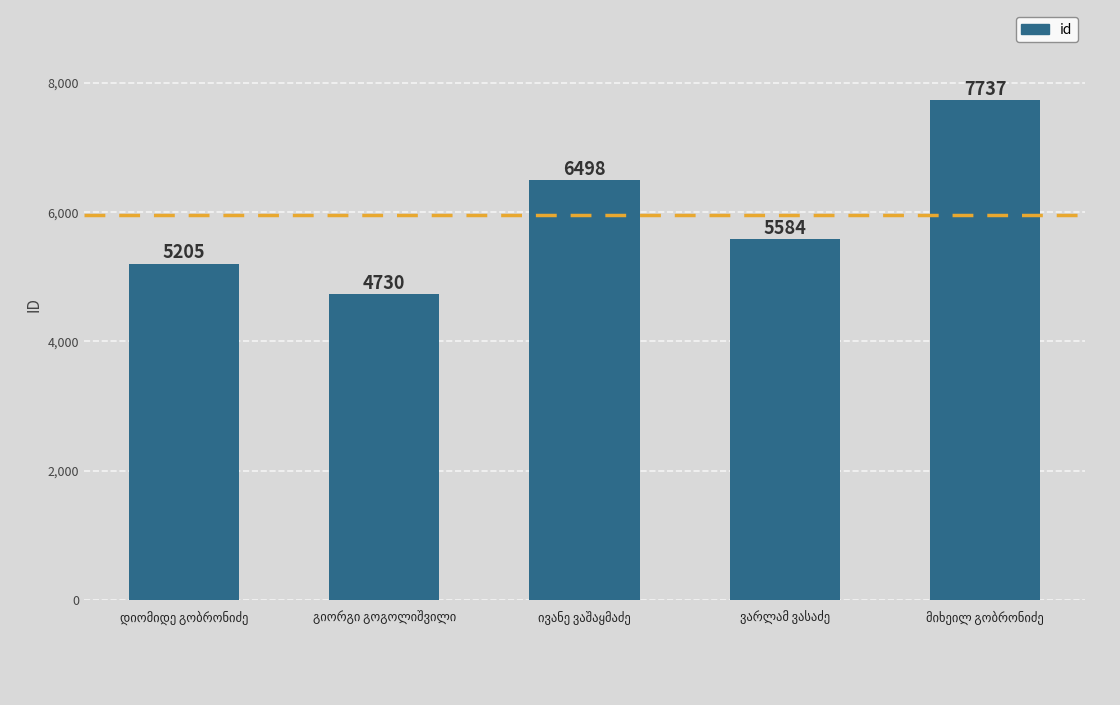

Reading right to left, what are all the values shown in this chart?

7737	5584	6498	4730	5205